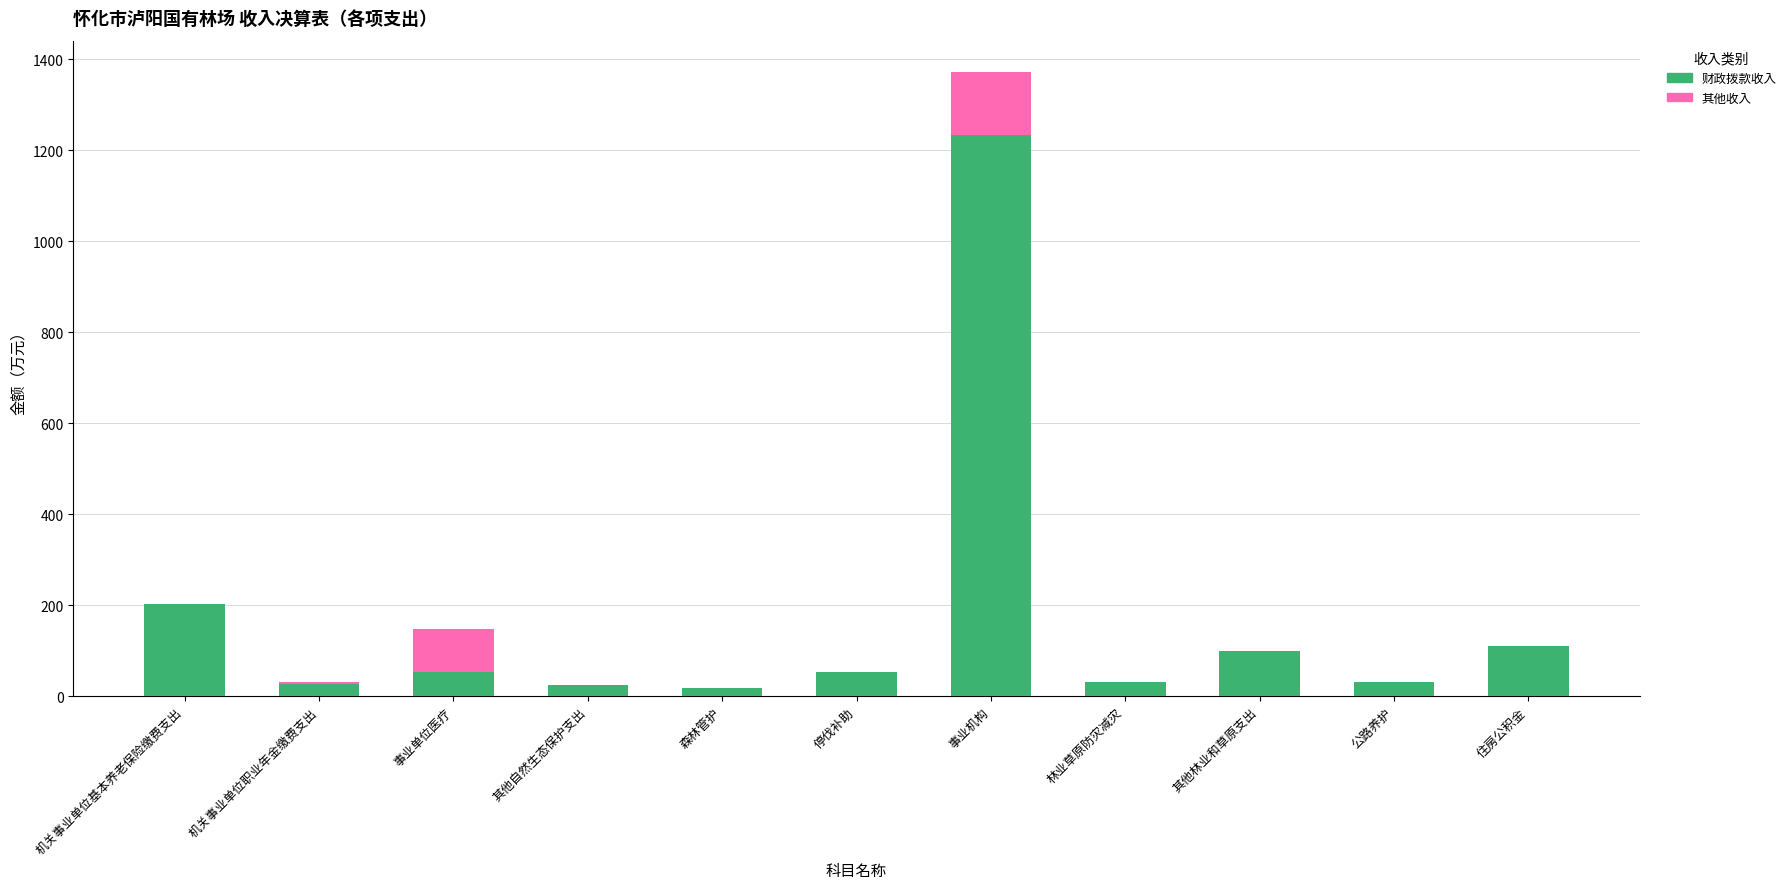

True or false: 财政拨款收入 has a value of 109.9 at 住房公积金.

True